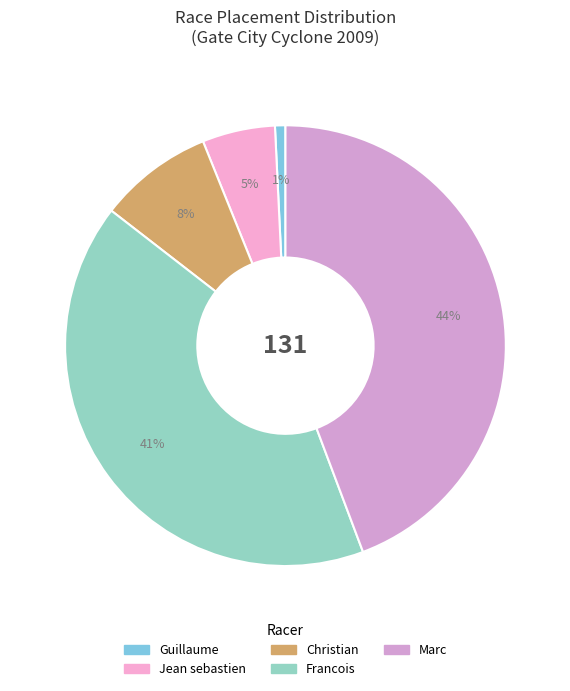

What percentage is the Jean sebastien slice, to the nearest percent?

5%